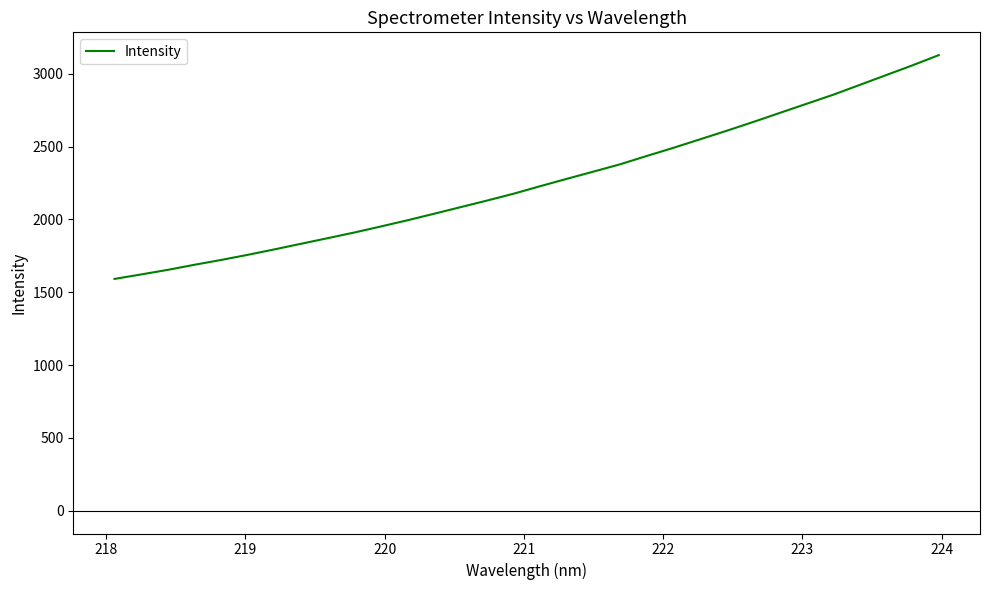

What is the maximum value shown in the chart?

3128.2